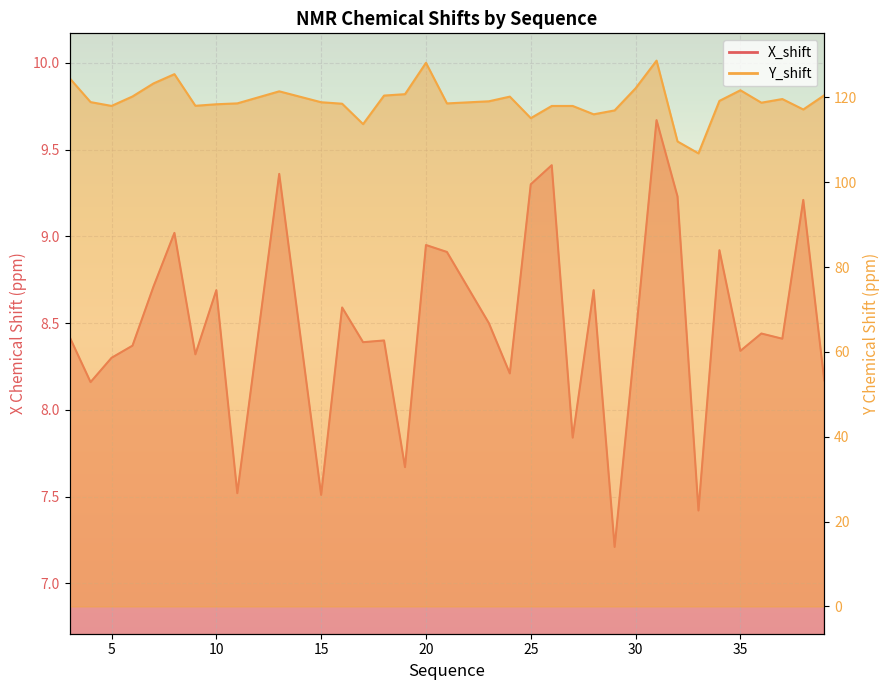

Reading left to right, extract all data points from this chart.

X_shift: 8.4	8.2	8.3	8.4	8.7	9.0	8.3	8.7	7.5	9.4	7.5	8.6	8.4	8.4	7.7	8.9	8.9	8.5	8.2	9.3	9.4	7.8	8.7	7.2	8.4	9.7	9.2	7.4	8.9	8.3	8.4	8.4	9.2	8.2
Y_shift: 124.5	118.9	118.0	120.2	123.3	125.5	118.0	118.4	118.6	121.5	118.9	118.5	113.7	120.5	120.8	128.2	118.6	119.1	120.2	115.1	118.0	118.0	116.0	117.0	122.2	128.7	109.6	106.8	119.2	121.7	118.8	119.6	117.2	120.5